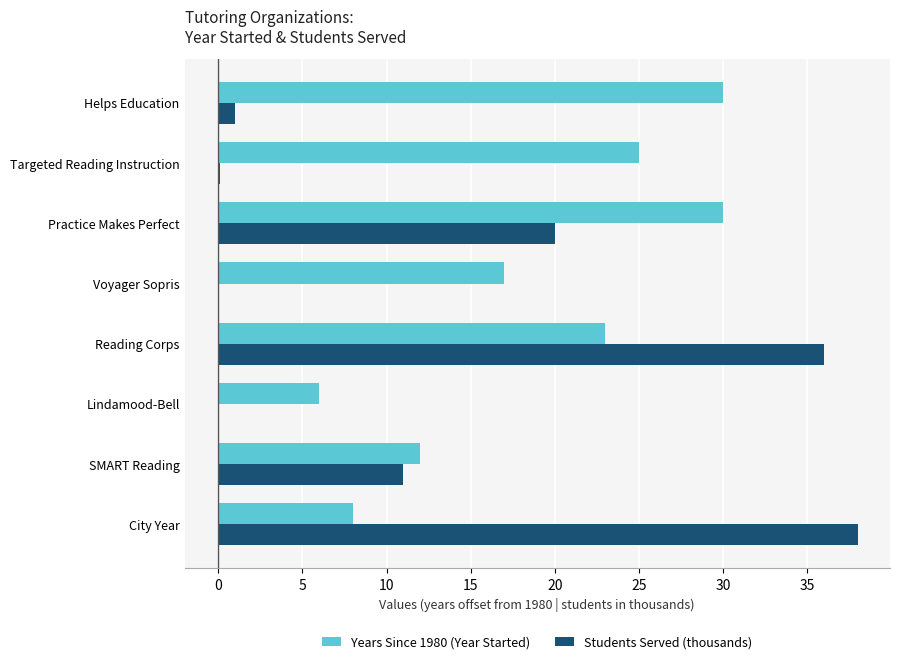

What is the maximum value shown in the chart?

38.0